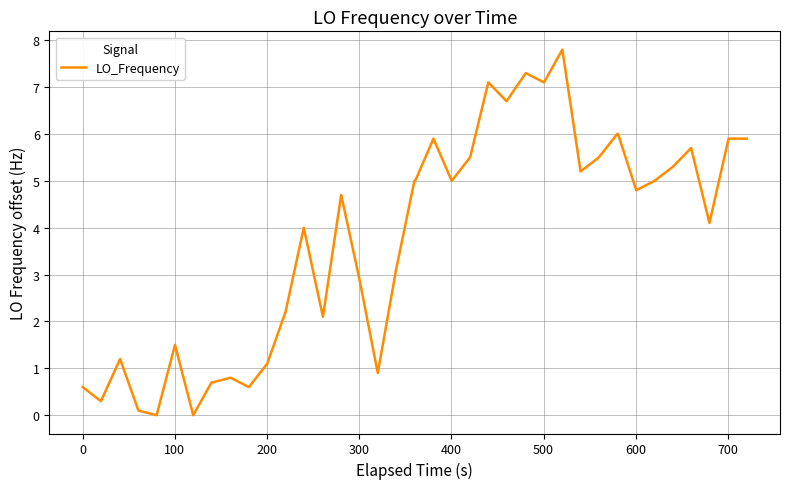

What is the greatest value displayed?

7.8